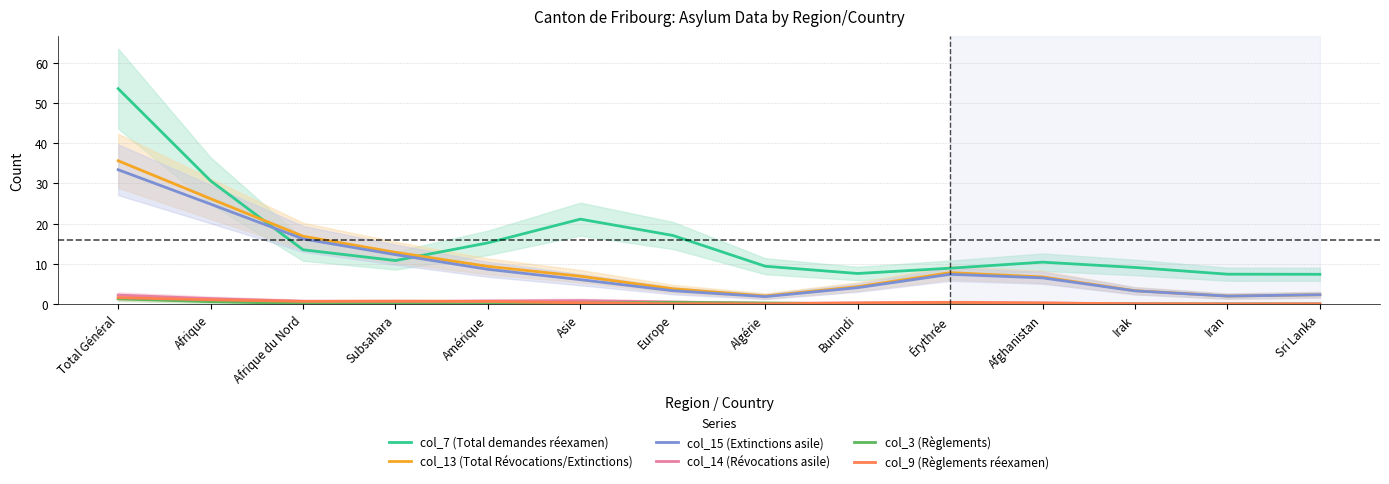

How many interior local valleys does the col_3 (Règlements) series have?

1